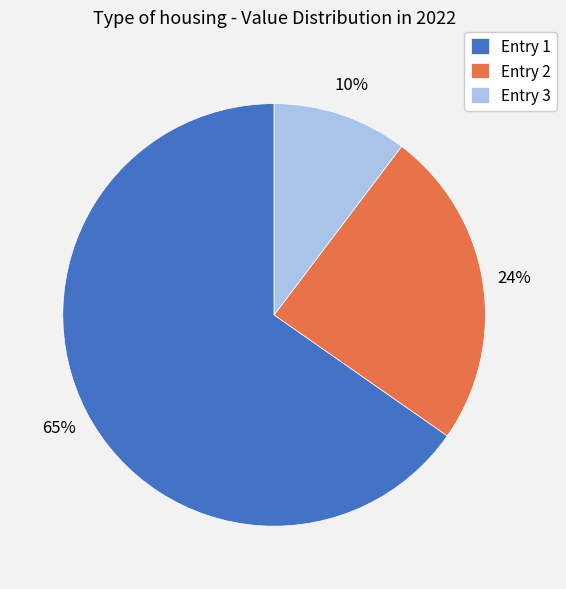

What is the largest slice in the pie chart?

Entry 1